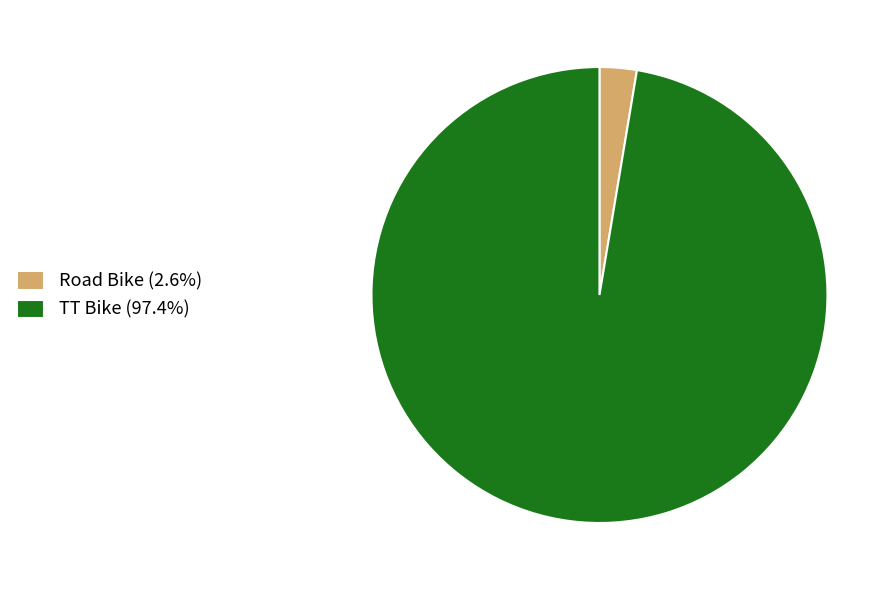

Approximately how many times larger is the value at TT Bike (97.4%) compared to Road Bike (2.6%)?

37.0